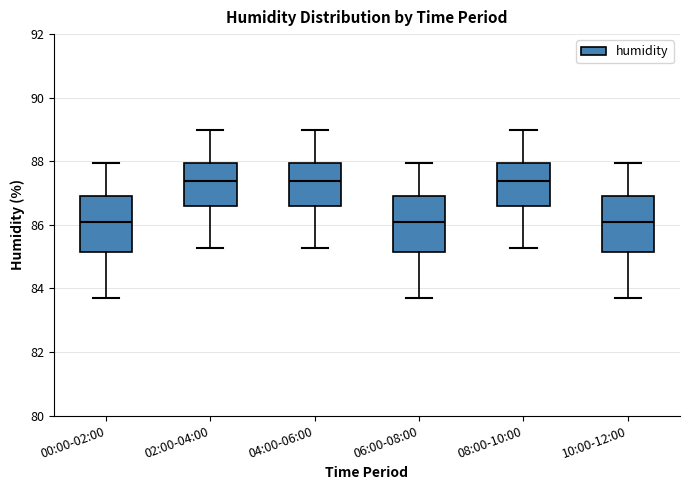

Reading left to right, read every box against the y-axis: the position of its median line, the range the box covers, and the ends of its whiskers. The values are not printed on the chart, so give them approximately, as read against the axis.

00:00-02:00: median 86.0, box 85.2 to 87.0, whiskers 83.8 to 88.0
02:00-04:00: median 87.4, box 86.6 to 88.0, whiskers 85.2 to 89.0
04:00-06:00: median 87.4, box 86.6 to 88.0, whiskers 85.2 to 89.0
06:00-08:00: median 86.0, box 85.2 to 87.0, whiskers 83.8 to 88.0
08:00-10:00: median 87.4, box 86.6 to 88.0, whiskers 85.2 to 89.0
10:00-12:00: median 86.0, box 85.2 to 87.0, whiskers 83.8 to 88.0